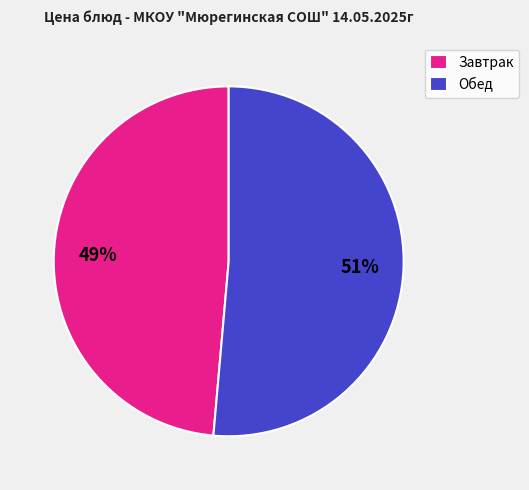

To the nearest percent, what is the average slice percentage?

50%